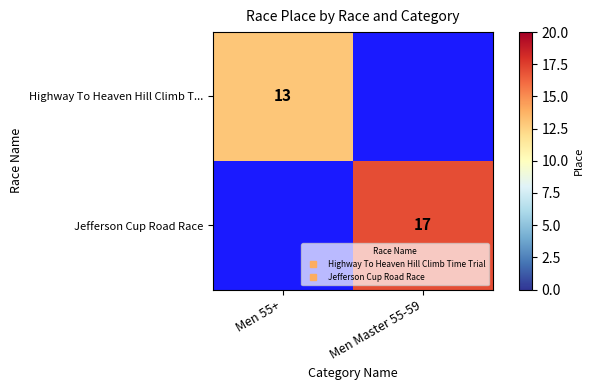

At how many categories does at least one series exceed 16?

1